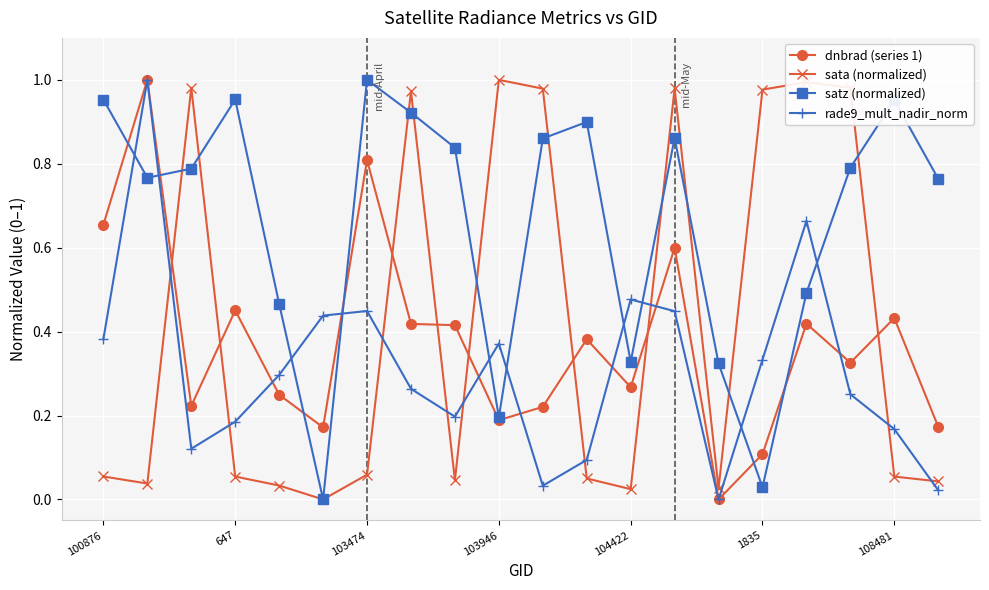

True or false: satz (normalized) and sata (normalized) cross at least once.

True